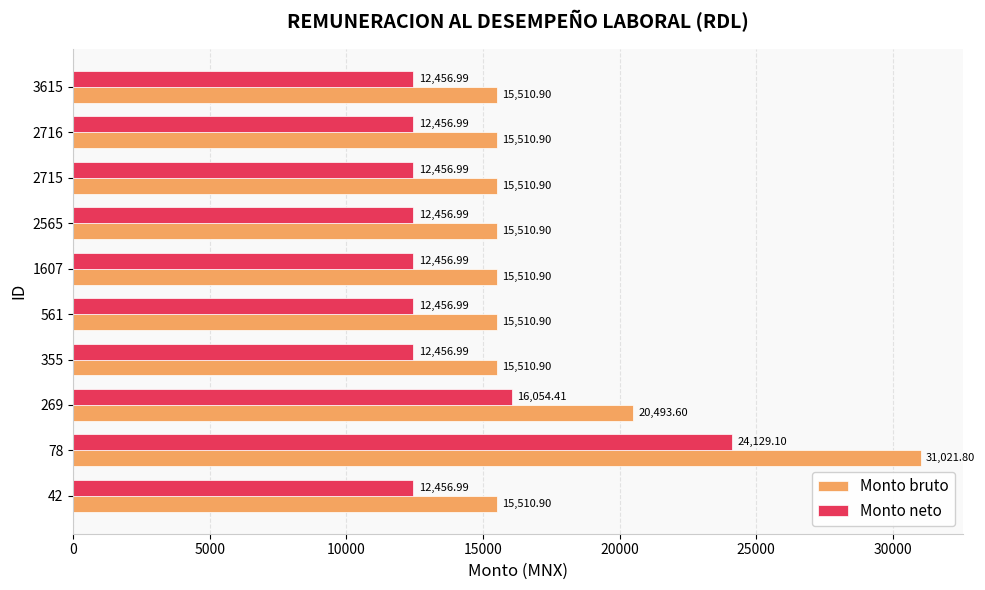

Which series has the widest spread of values?

Monto bruto